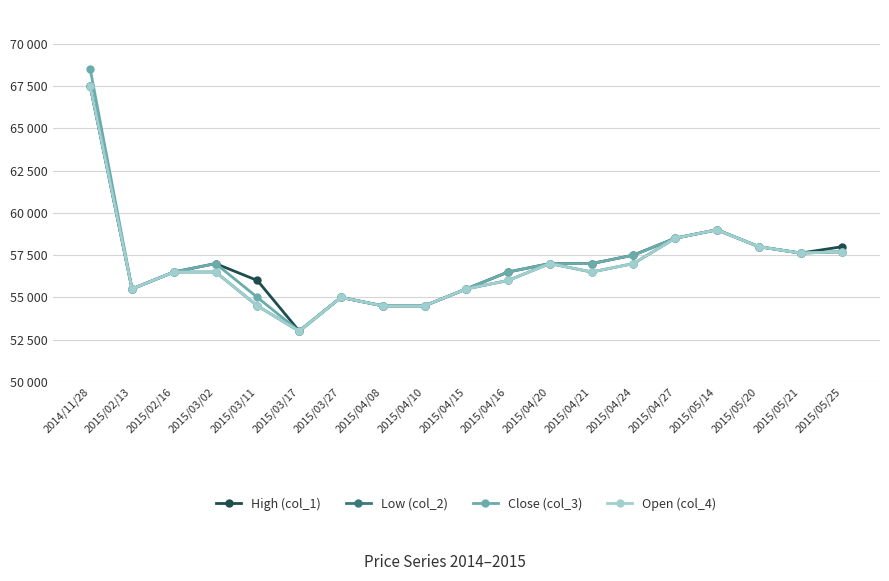

The value of Close (col_3) at 2015/04/10 is 86236. True or false?

False